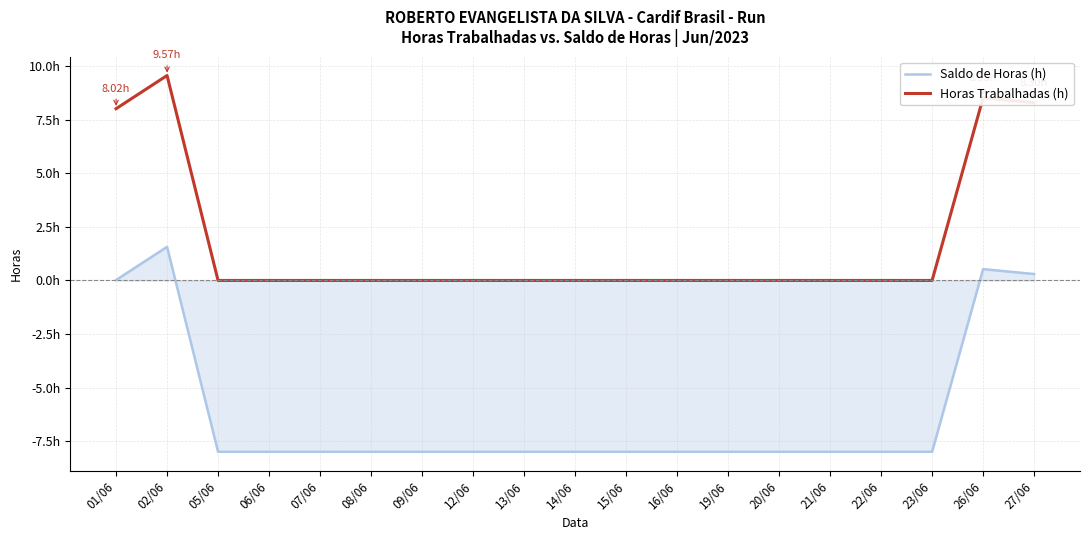

What is the total value across all series at 23/06?

-8.0